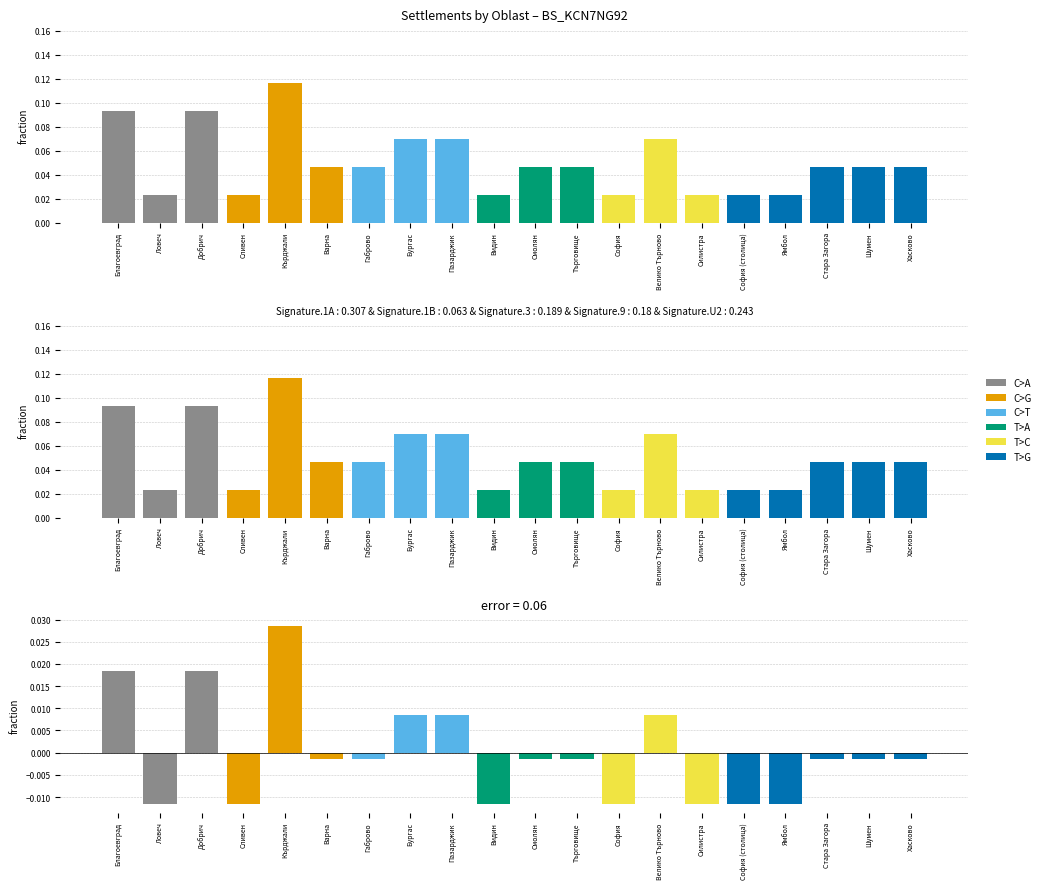

Which label corresponds to the smallest value in the chart?

Ловеч